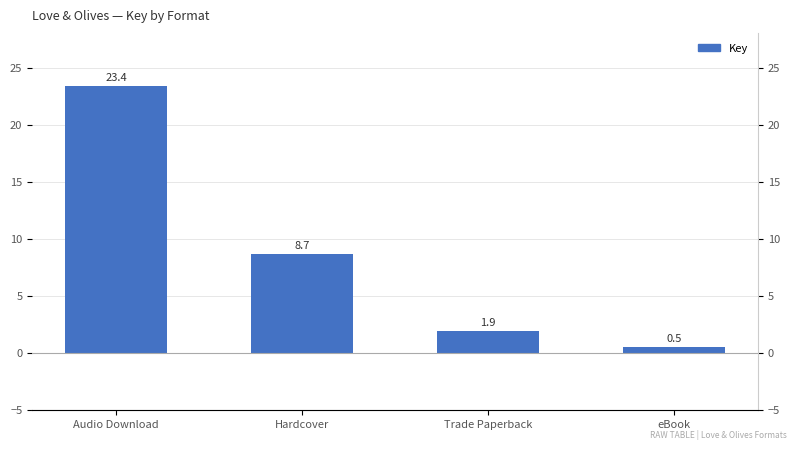

Is it true that the value at Audio Download is 23.4?

True